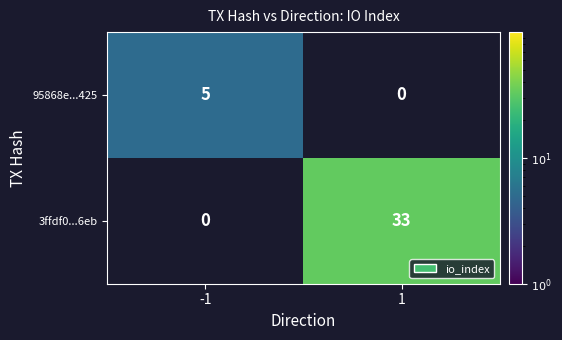

Is the value of 3ffdf0...6eb at 1 greater than the value of 95868e...425 at -1?

Yes